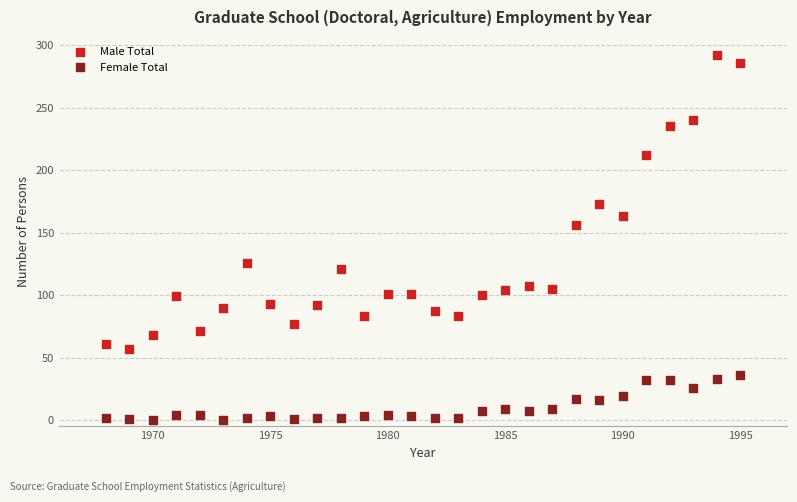

Which series reaches the maximum Y coordinate?

Male Total